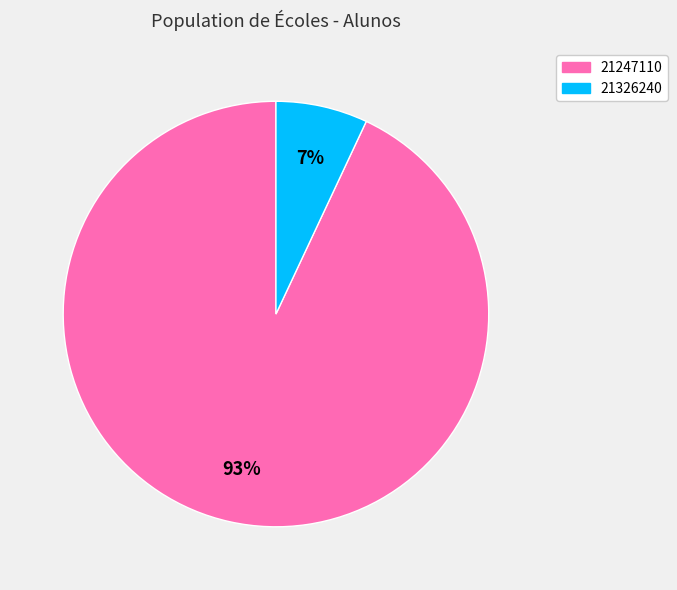

What is the ratio of the value at 21247110 to the value at 21326240?

13.3